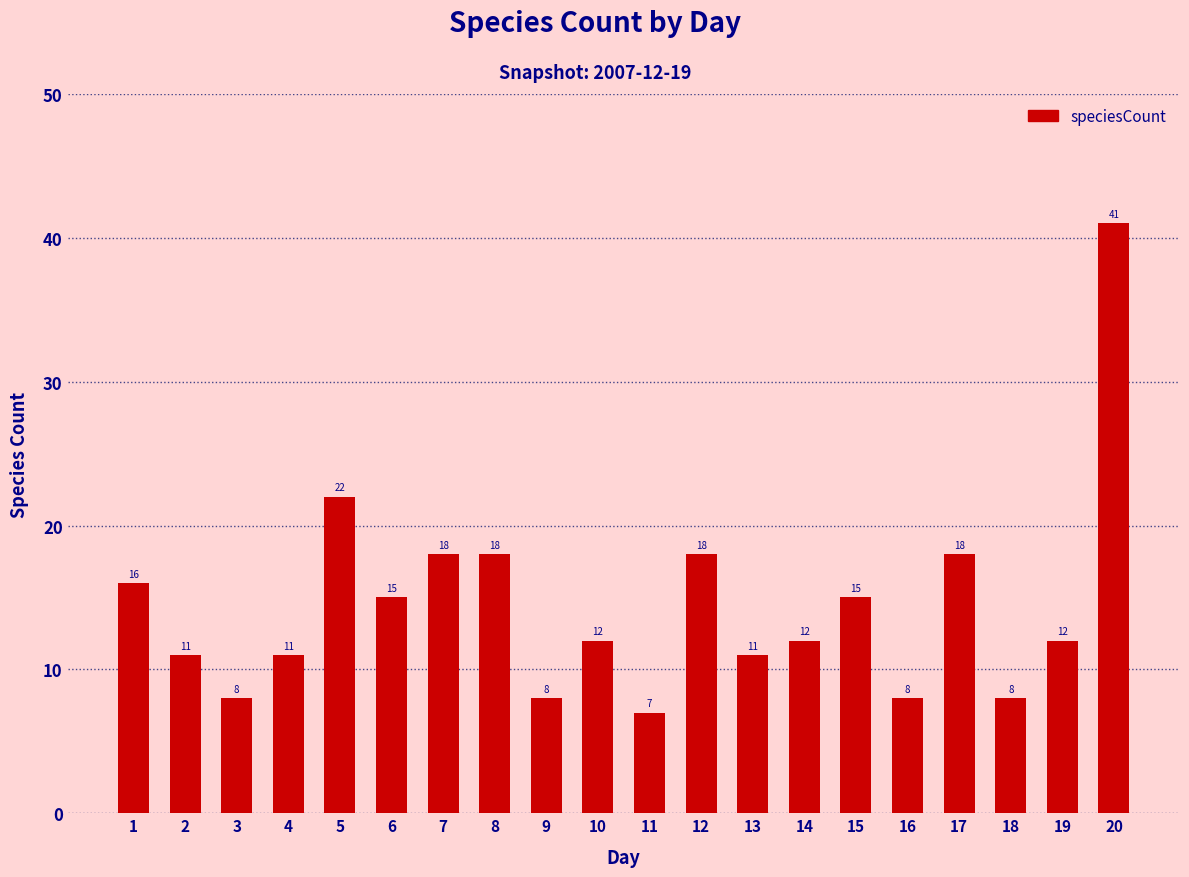

Which category has the lowest value across all series?

11